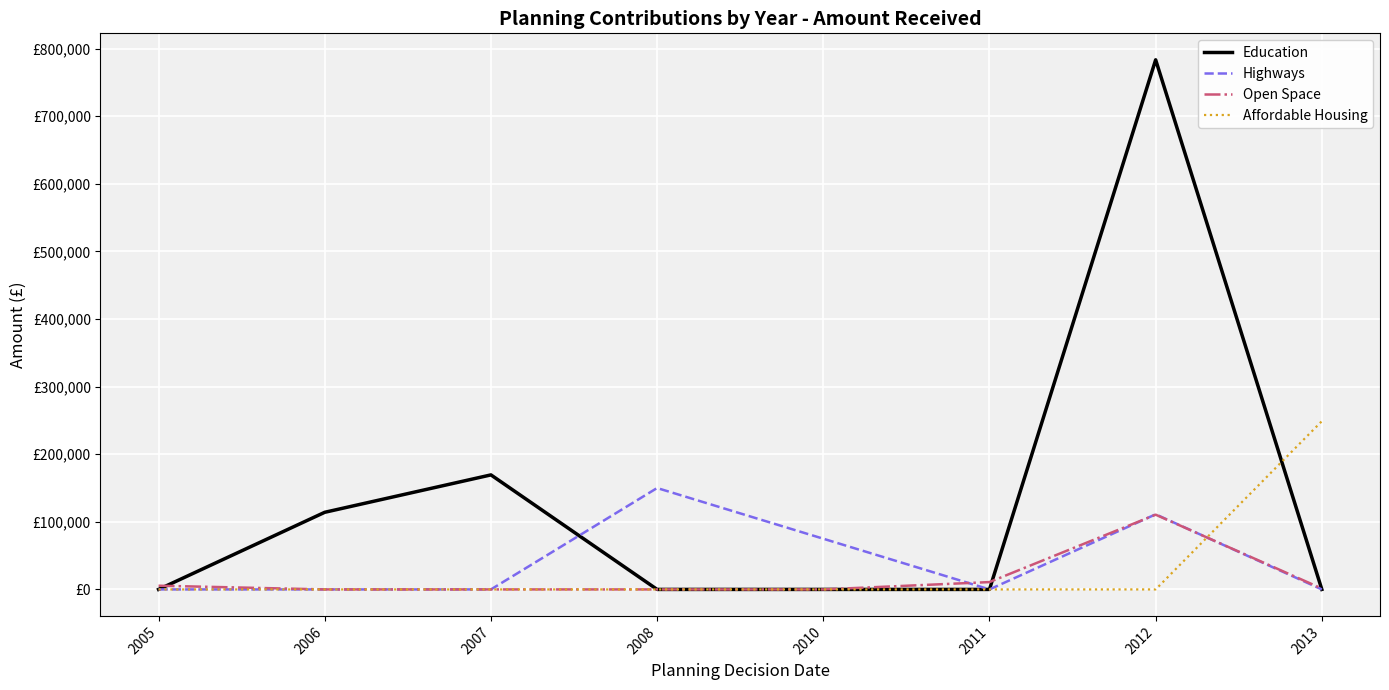

Which series has the widest spread of values?

Education